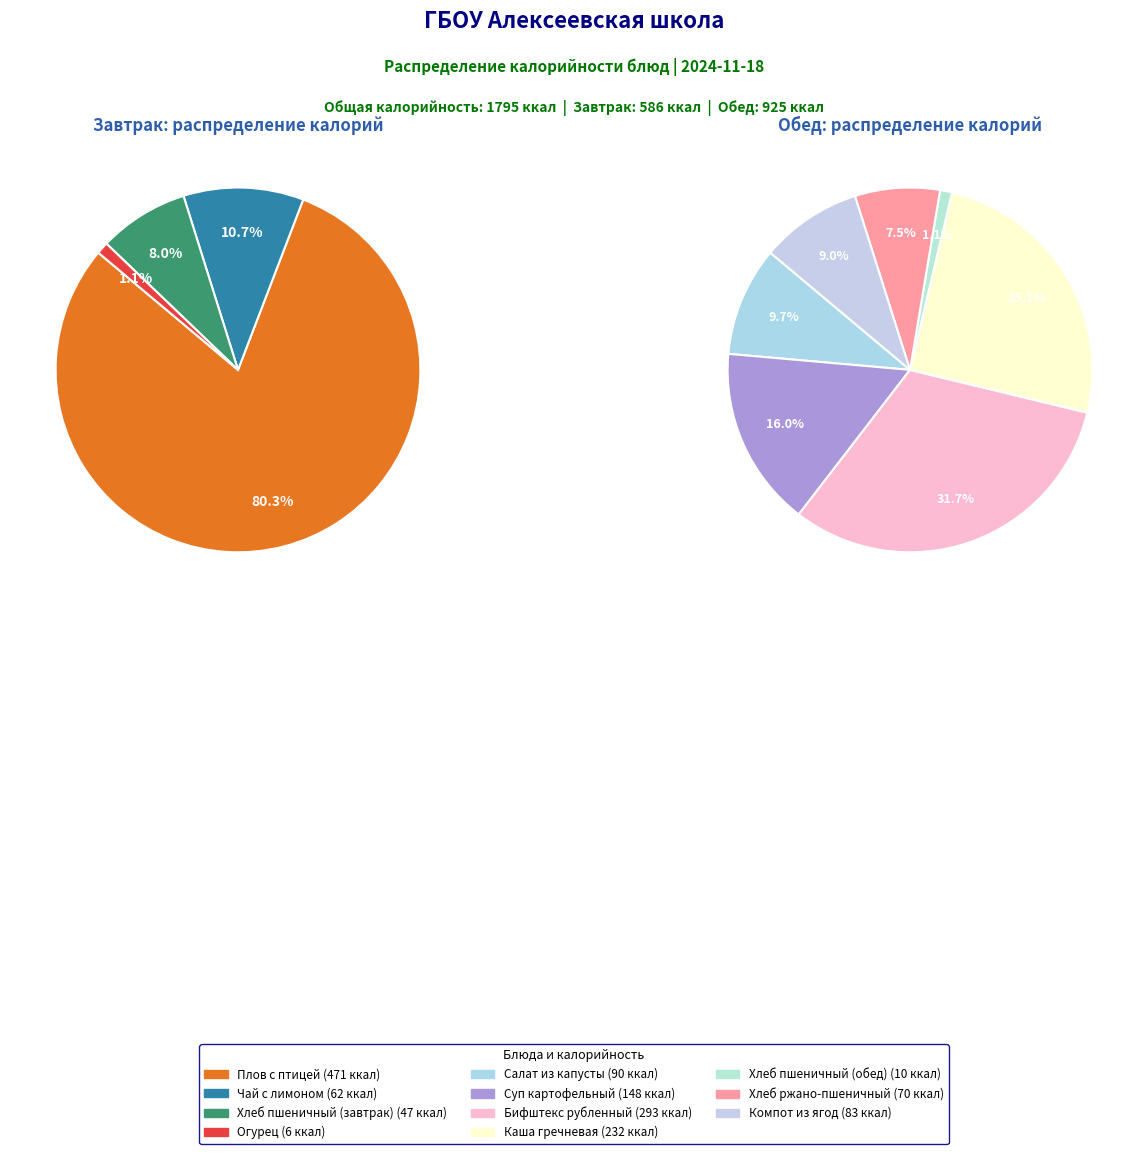

Between Суп картофельный and Компот из ягод, which is larger?

Суп картофельный